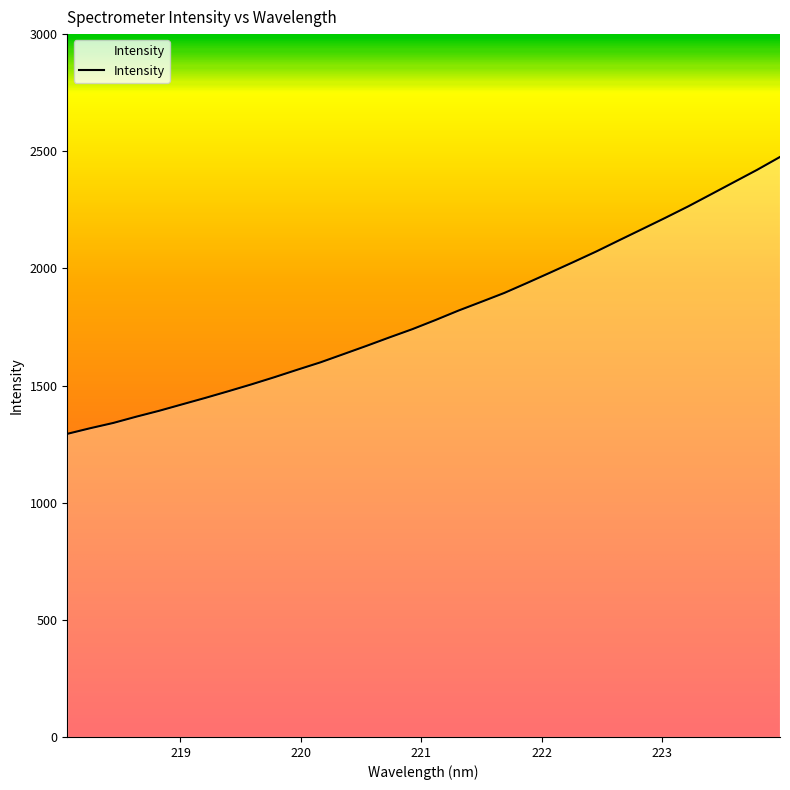

What is the smallest value displayed?

1293.8